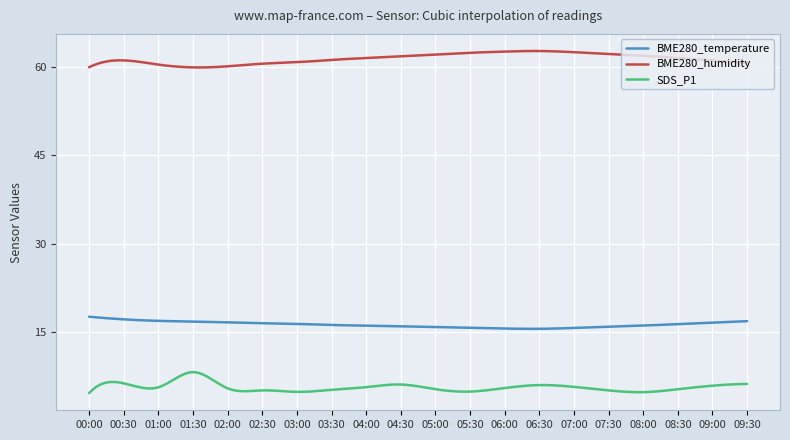

Which series has the largest total across all categories?

BME280_humidity